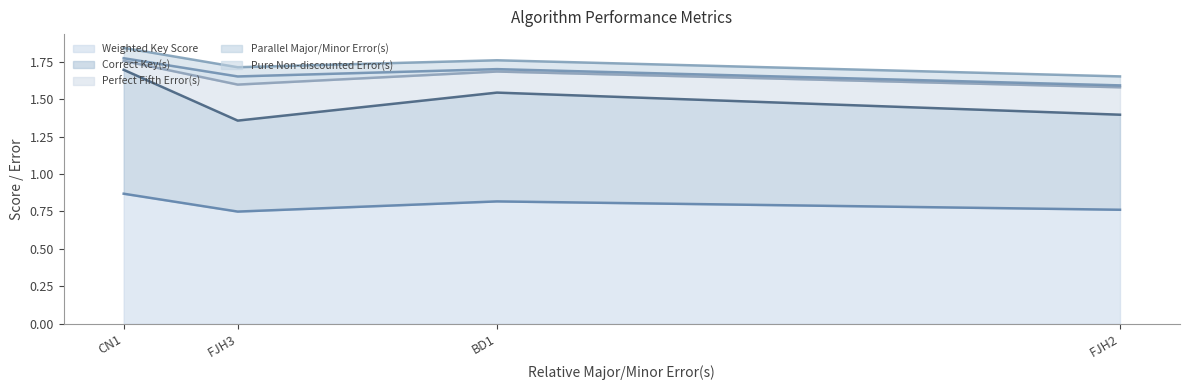

At which category is the sum across all series the highest?

CN1